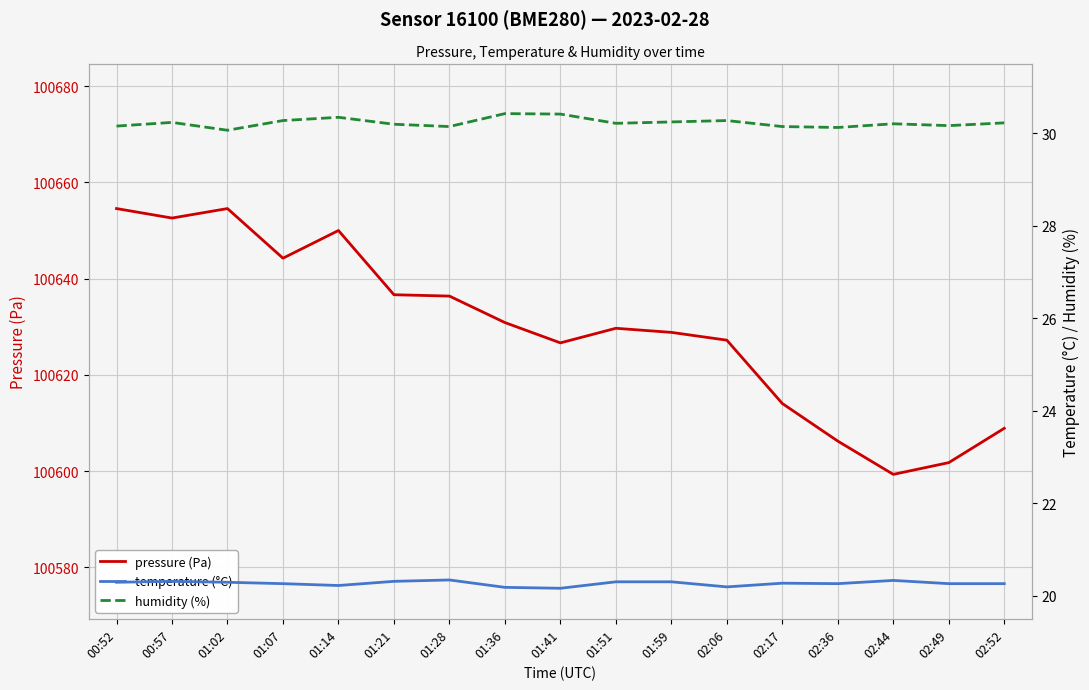

True or false: humidity (%) and pressure (Pa) cross at least once.

False